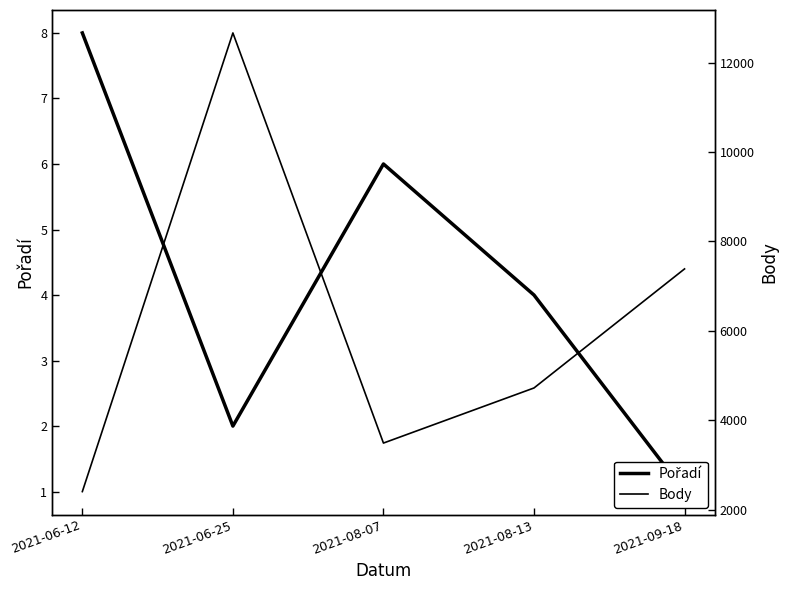

Where does the Body series first go above 4725?

2021-06-25